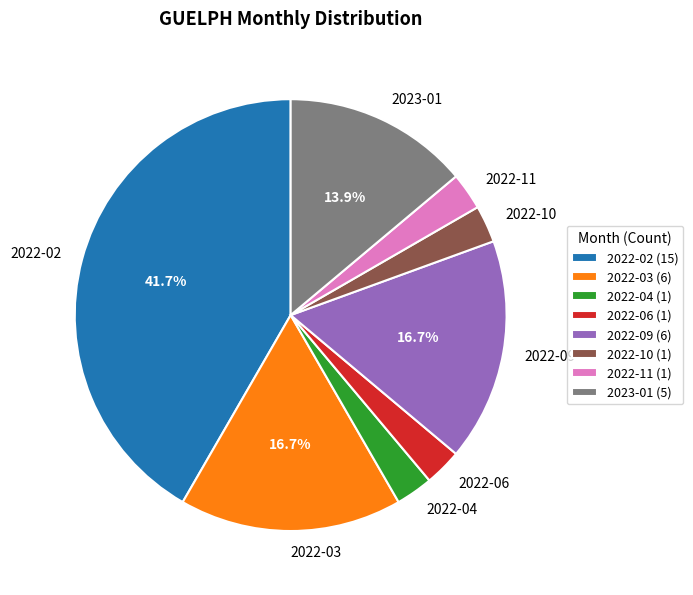

Is it true that 2022-06 is 12% of the pie?

False